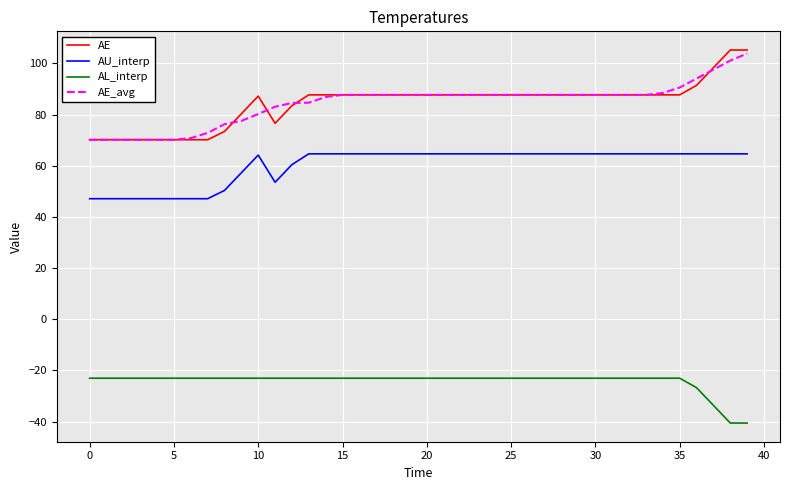

True or false: AE and AU_interp cross at least once.

False